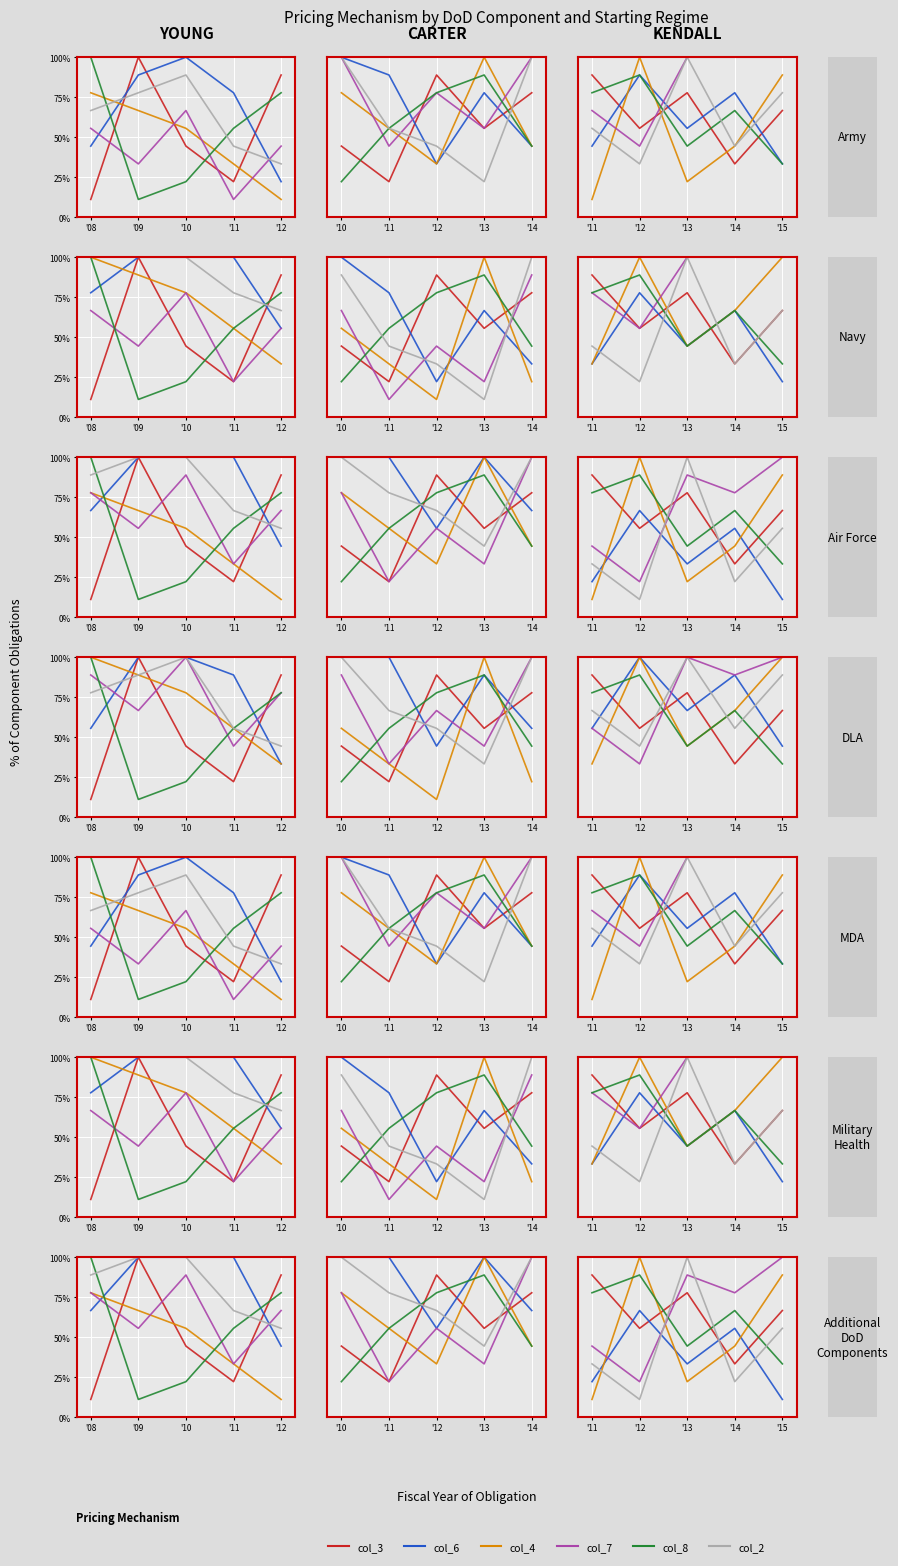

Is the value of col_7 at '12 greater than the value of col_8 at '14?

No